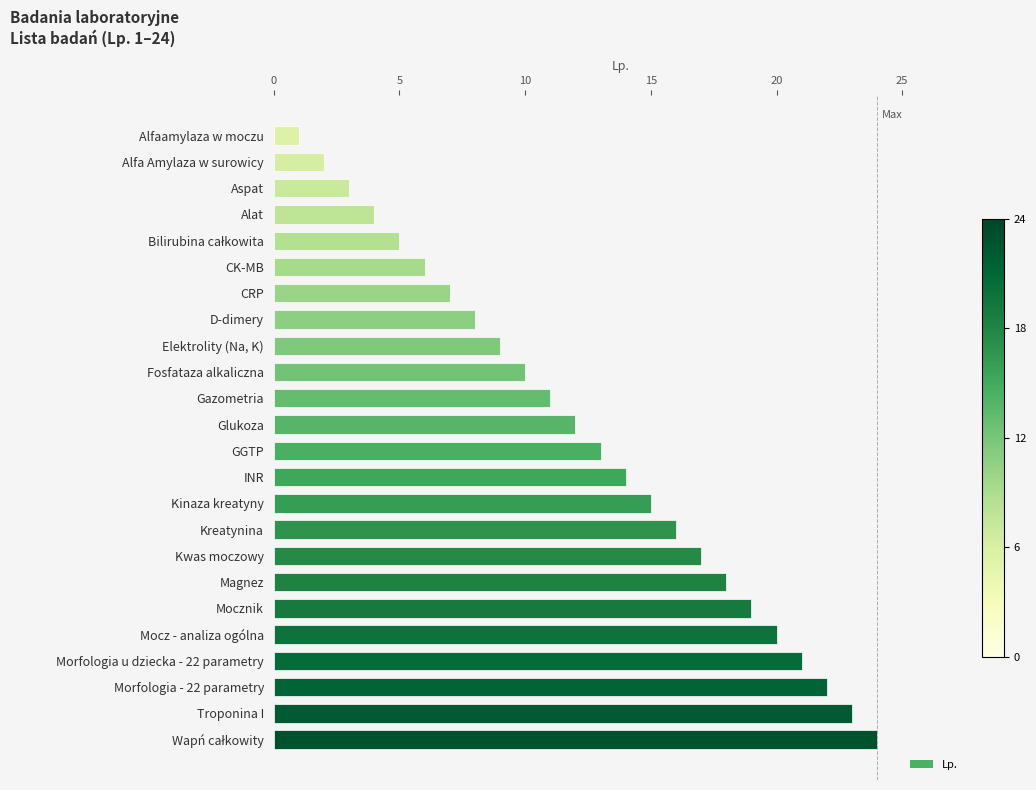

Between Morfologia u dziecka - 22 parametry and Morfologia - 22 parametry, which is larger?

Morfologia - 22 parametry